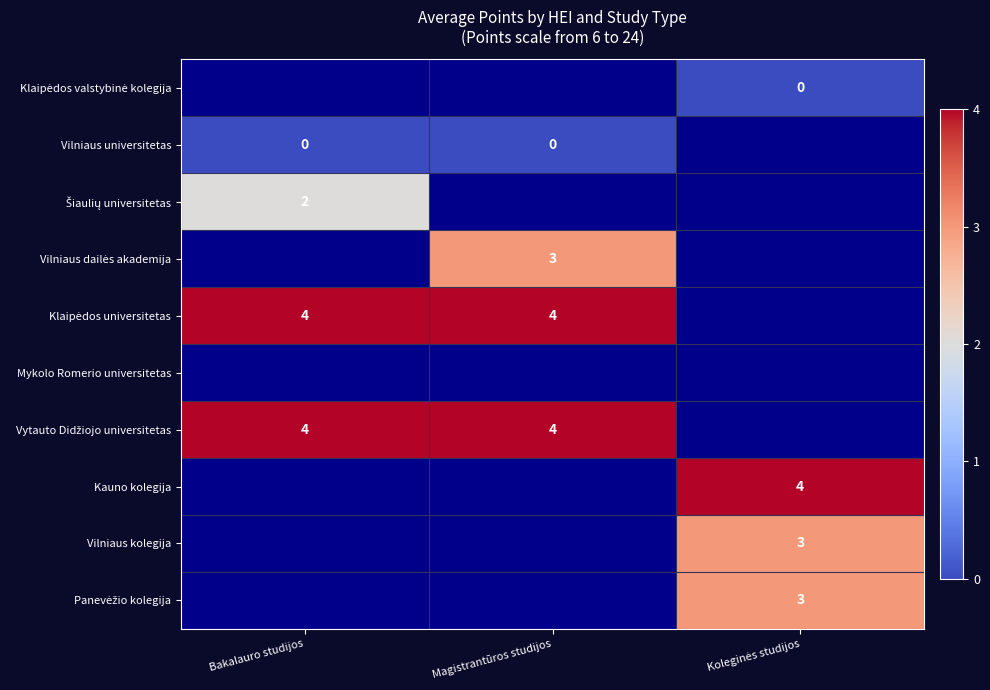

Which category has the lowest value across all series?

Koleginės studijos